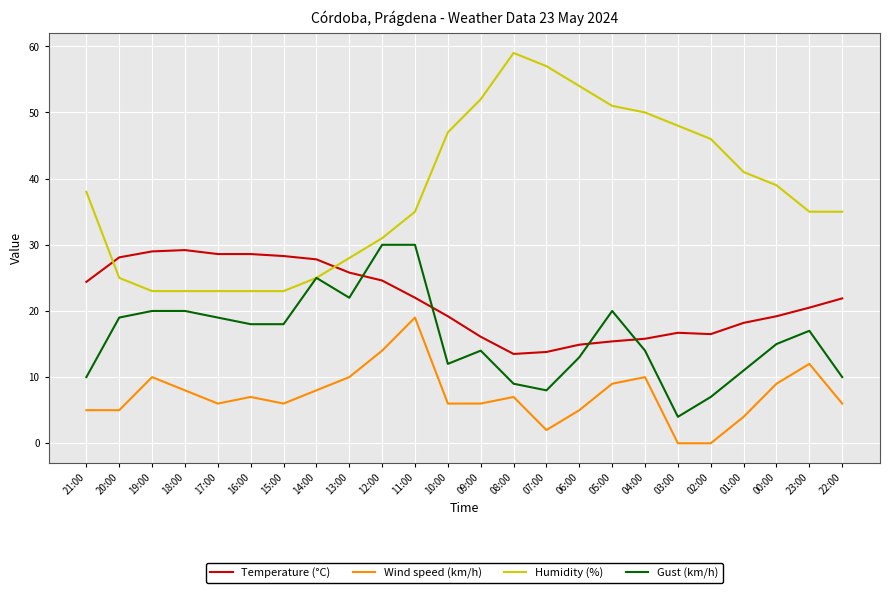

What is the spread (max minus min) of values at 00:00?

30.0